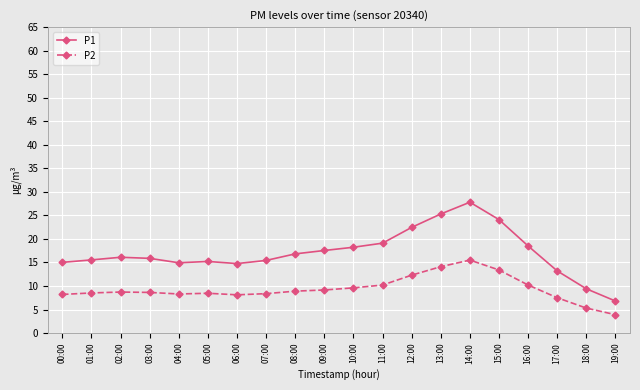

What is the value of the P2 point at the 13th from the left?

12.3